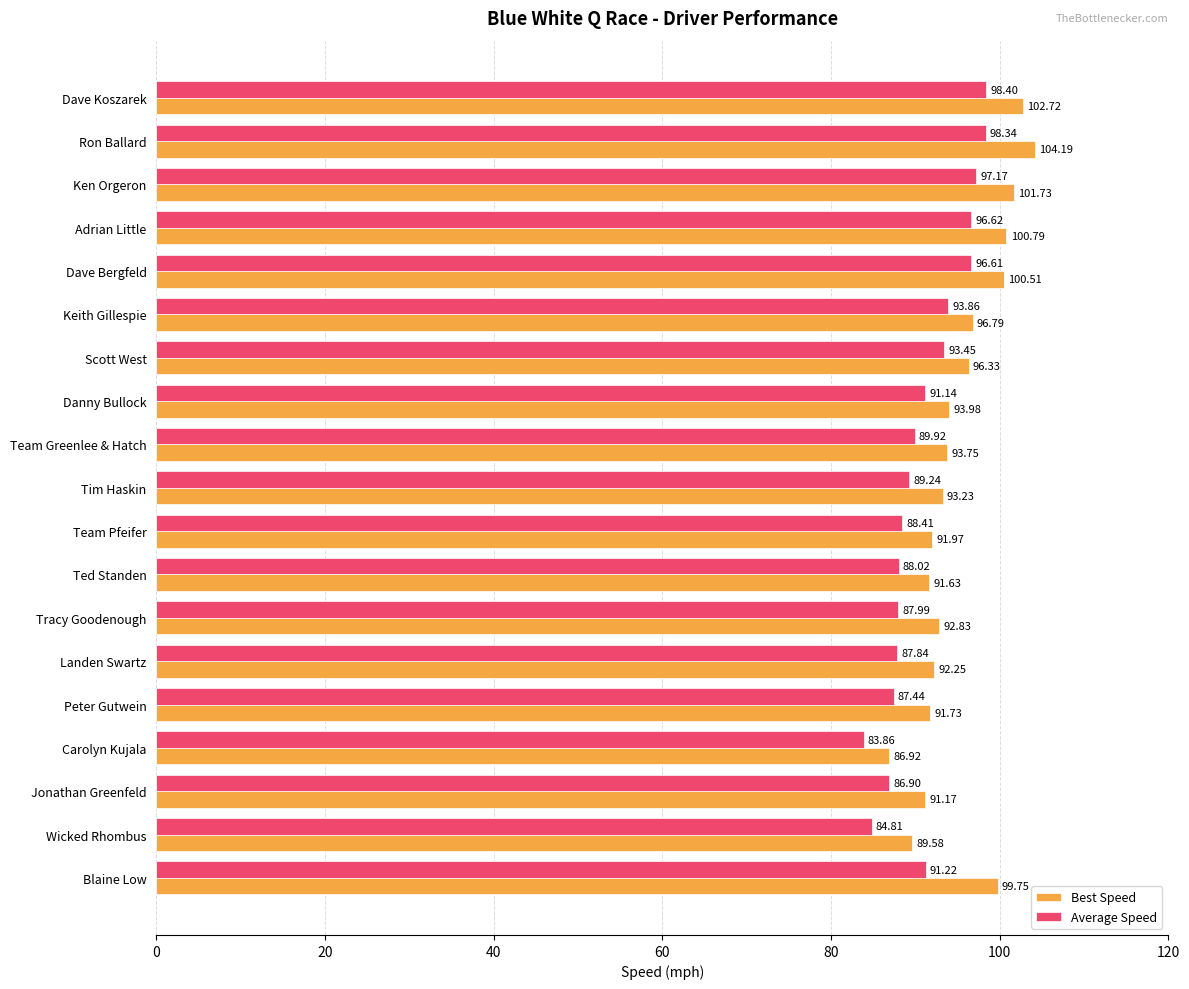

How many values in the Average Speed series are below 89?

8